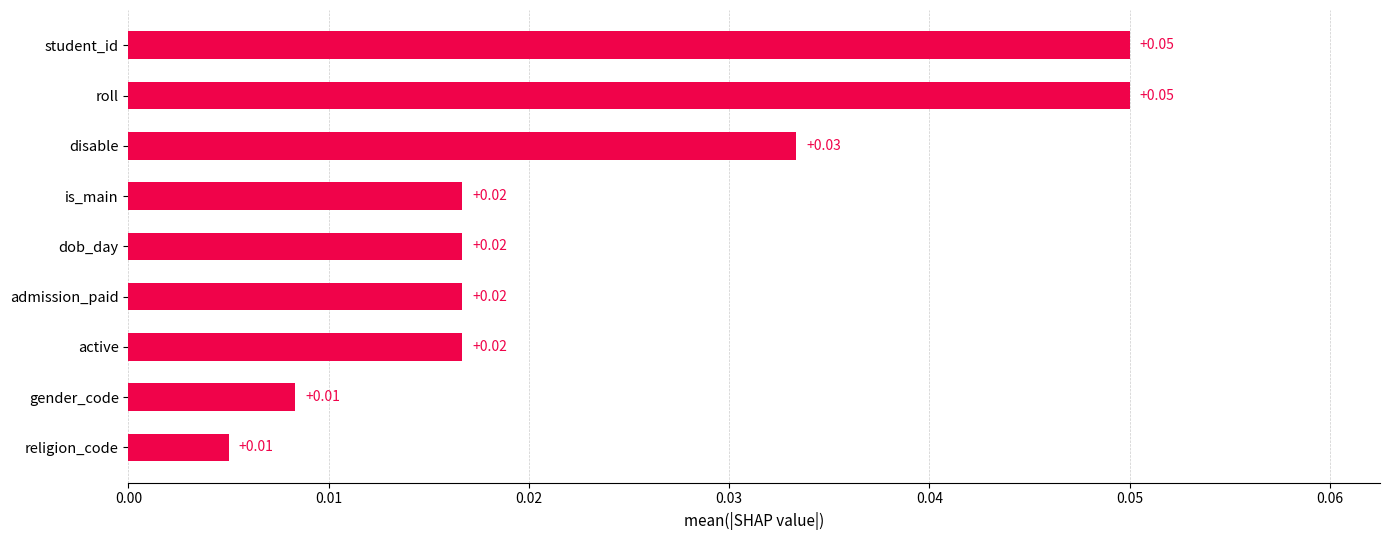

Which has a higher value, gender_code or disable?

disable